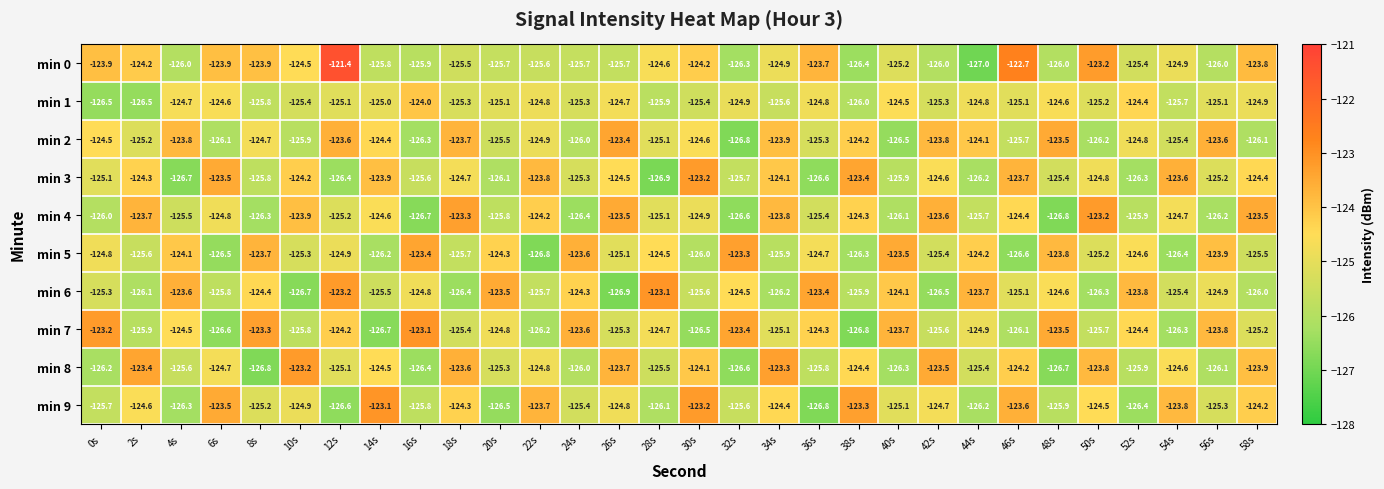

What is the maximum value shown in the chart?

-121.4